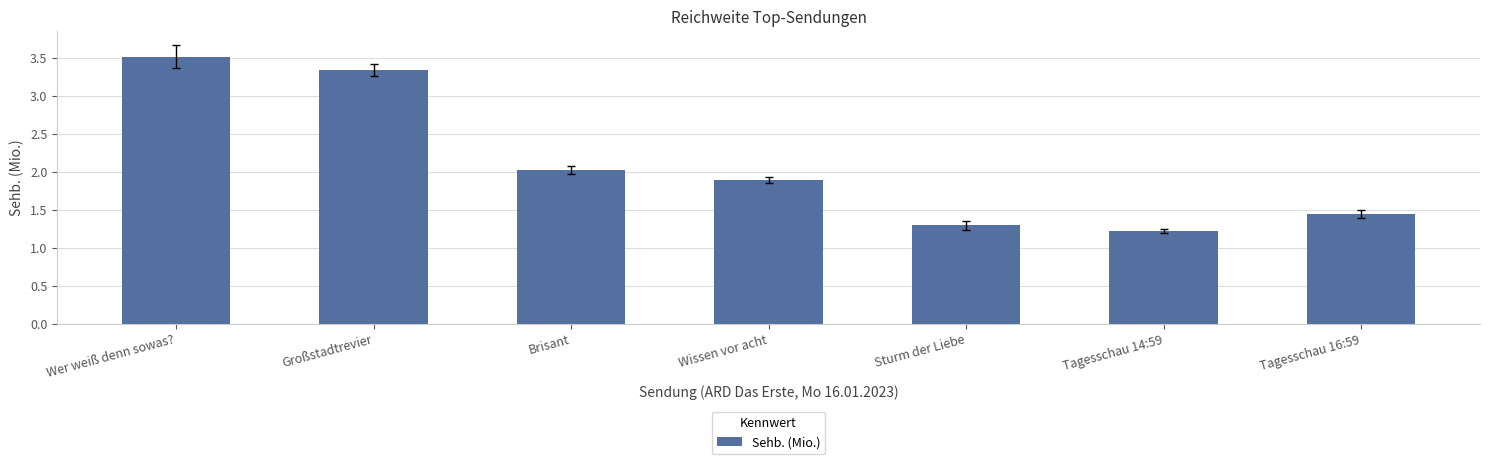

What is the label of the 2nd bar from the left?

Großstadtrevier